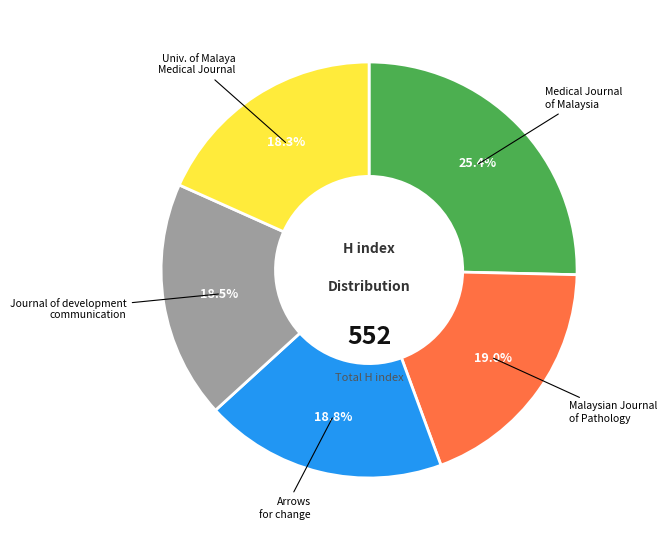

Does any single category account for the majority?

No